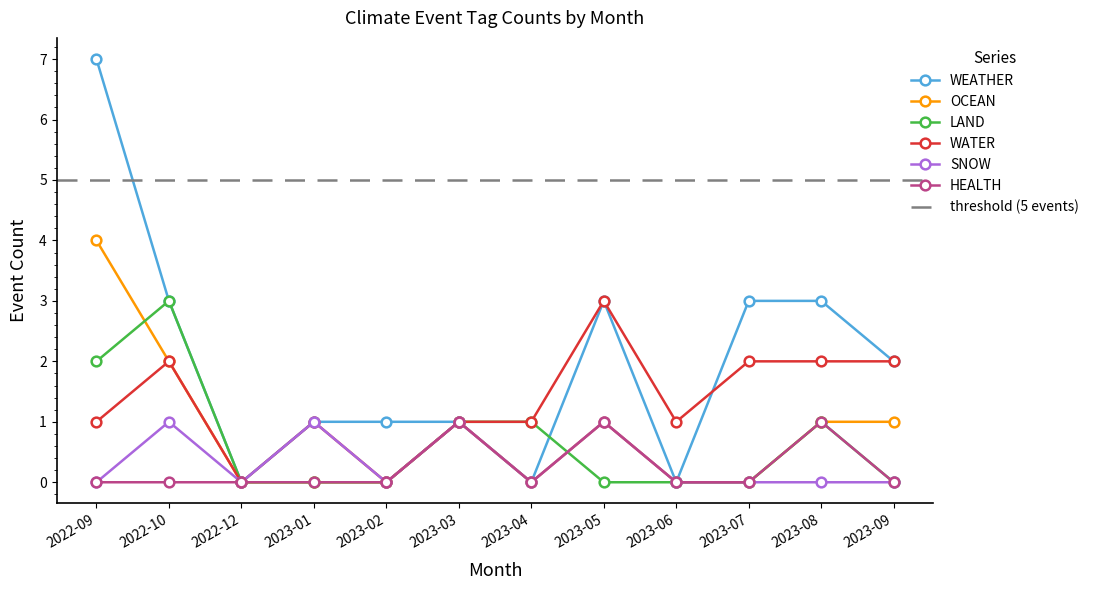

What is the difference between the maximum and minimum values in the LAND series?

3